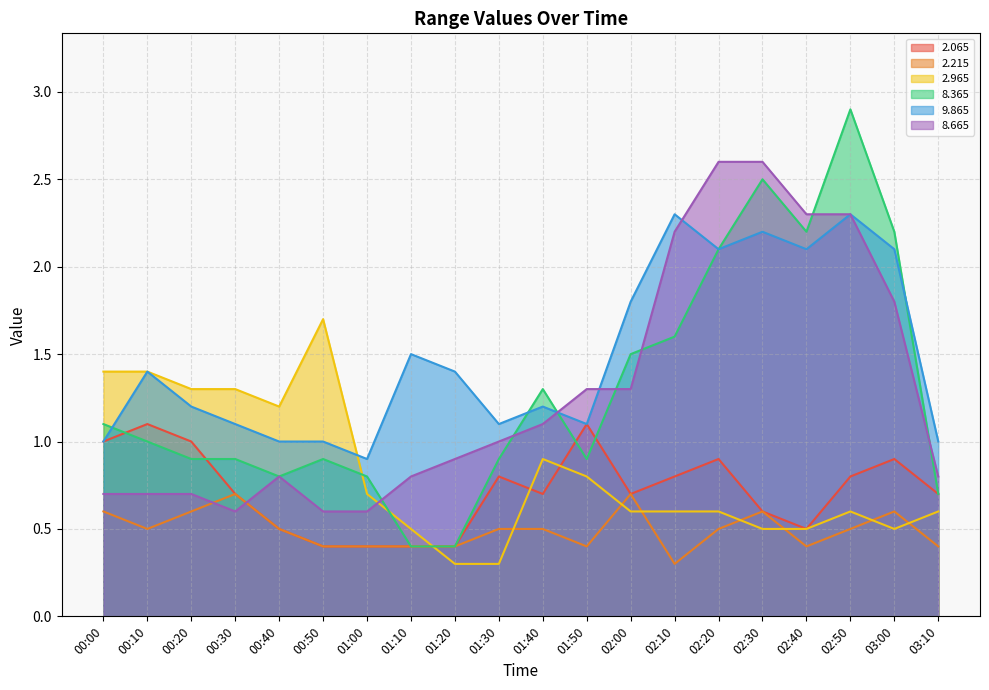

True or false:   2.965 has more than 0 interior local peaks.

True